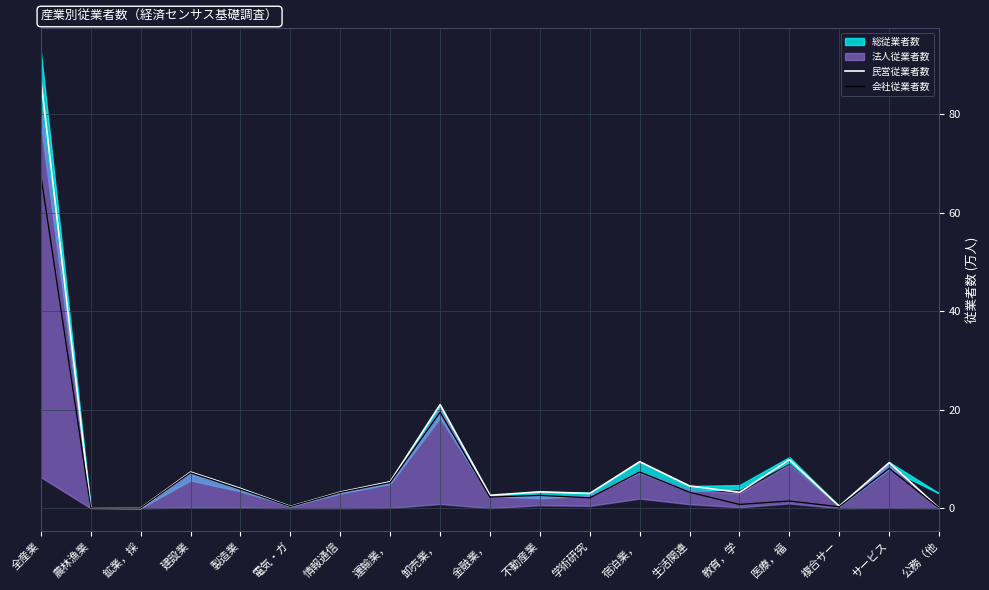

The value of 民営従業者数 at 生活関連 is 4.5. True or false?

True